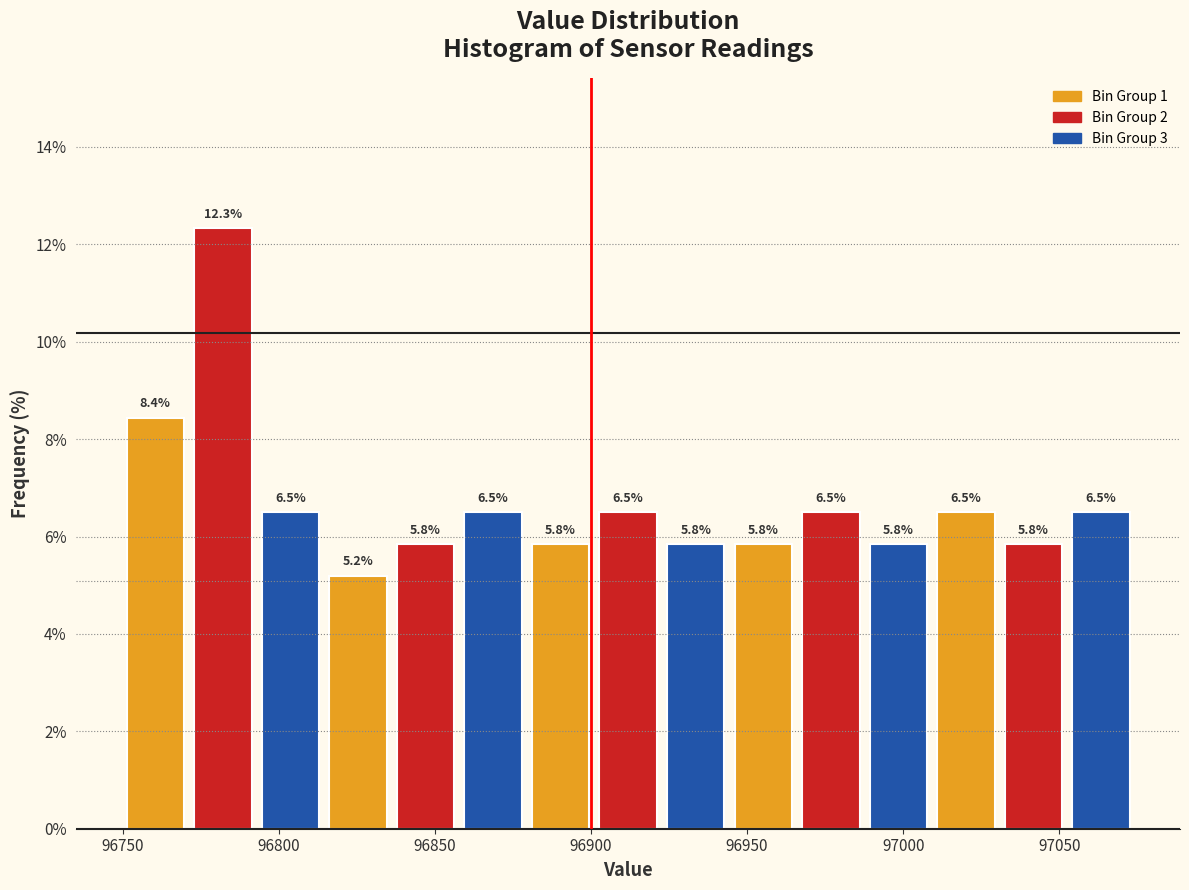

Reading left to right, list every bar in this chart as the range it spans on the x-axis followed by its height. The bar edges are not printed on the chart, so give them approximately, as read against the axis.

96750 to 96775: 8.4
96775 to 96795: 12.3
96795 to 96815: 6.5
96815 to 96840: 5.2
96840 to 96860: 5.8
96860 to 96880: 6.5
96880 to 96905: 5.8
96905 to 96925: 6.5
96925 to 96945: 5.8
96945 to 96970: 5.8
96970 to 96990: 6.5
96990 to 97010: 5.8
97010 to 97035: 6.5
97035 to 97055: 5.8
97055 to 97075: 6.5